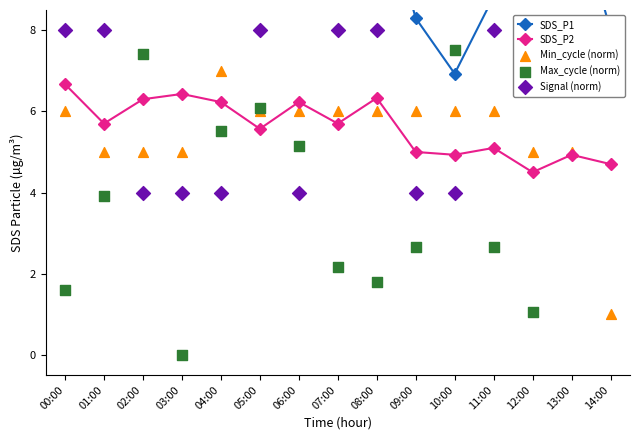

Which series has the widest spread of Y values?

SDS_P1